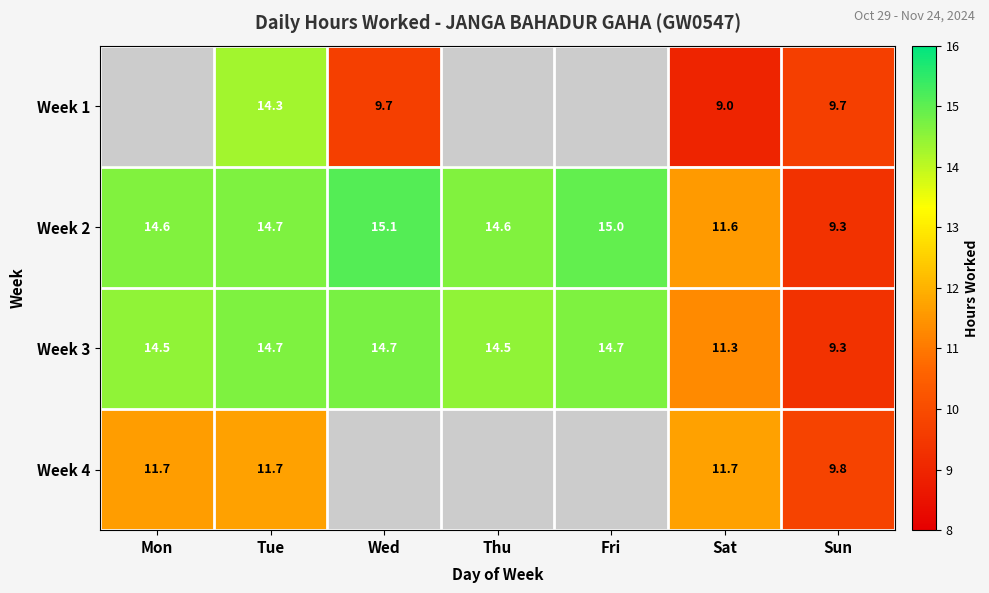

At which label does Week 3 first exceed 14?

Mon